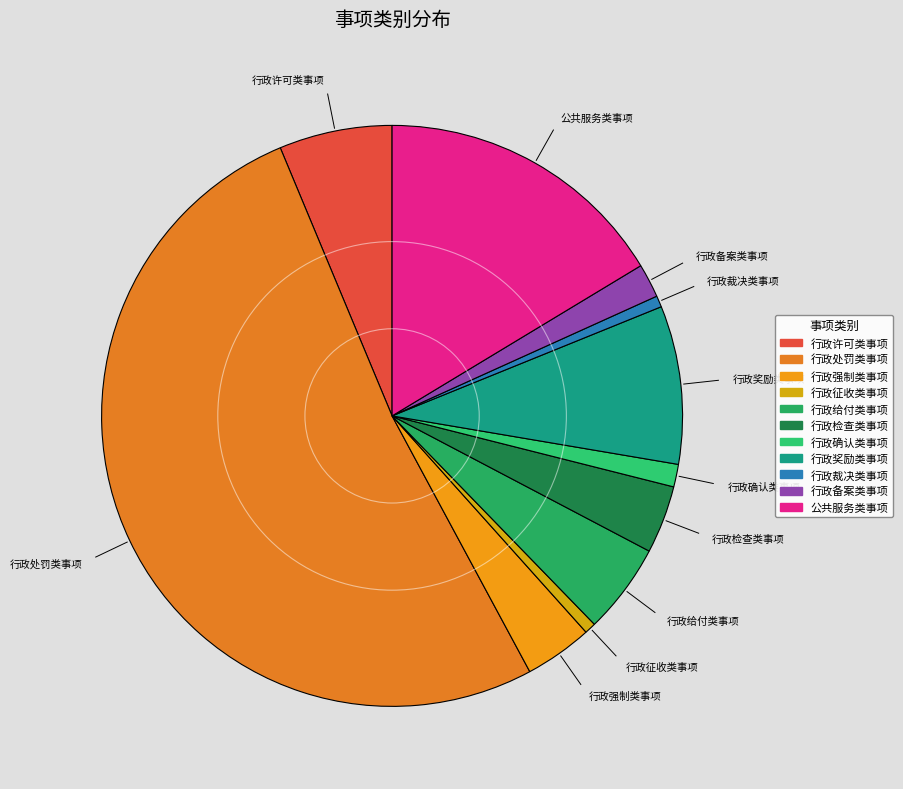

Is it true that 行政给付类事项 is 5% of the pie?

True